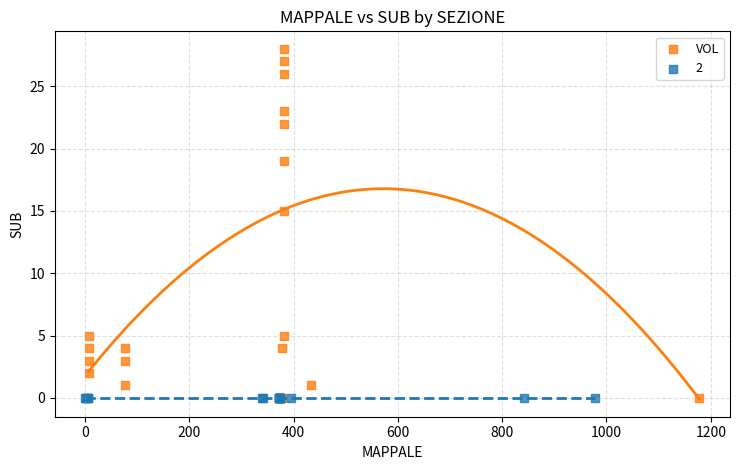

Which series contains the highest Y value?

VOL